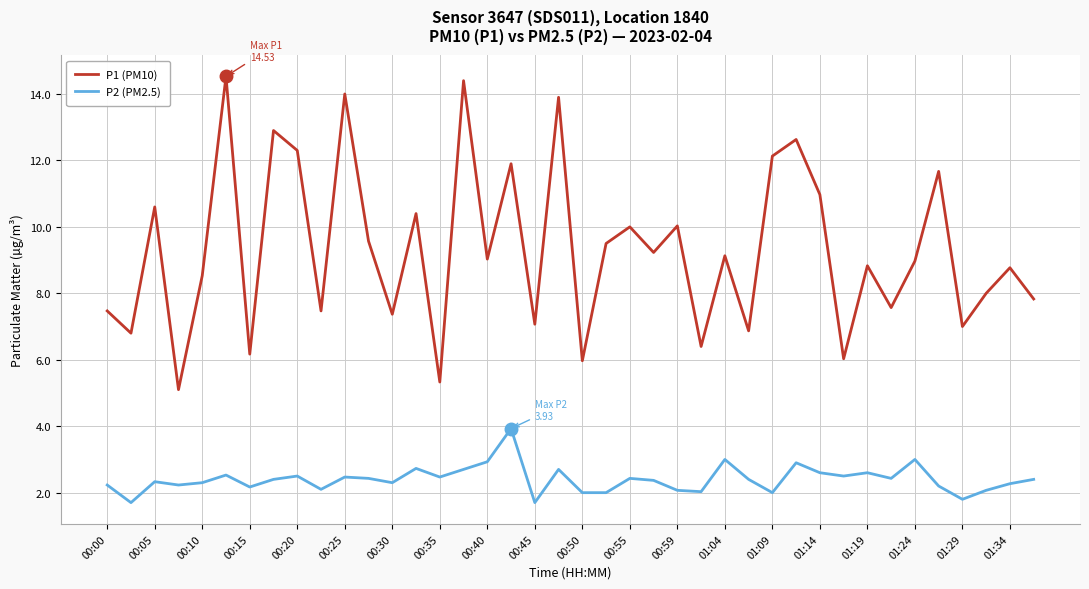

Which series has the largest total across all categories?

P1 (PM10)